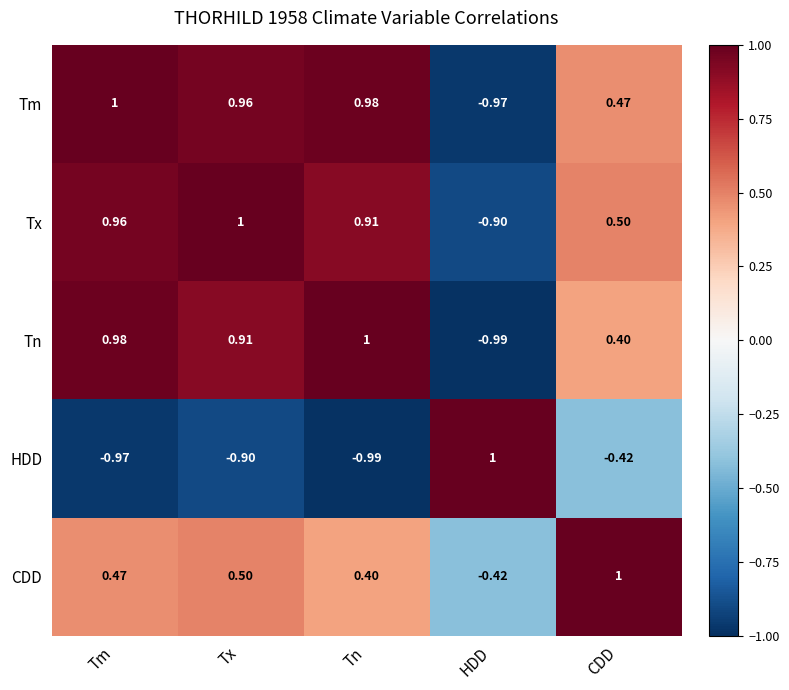

What is the spread (max minus min) of values at HDD?

2.0